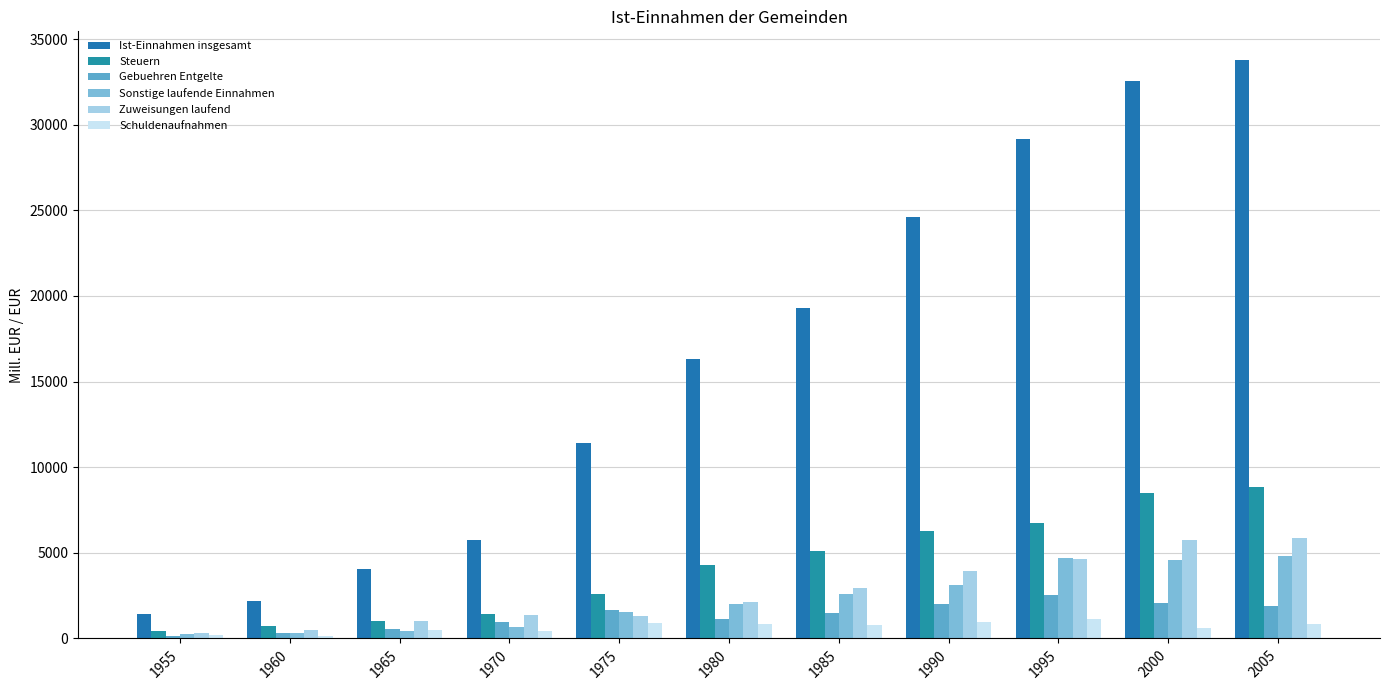

Reading left to right, what are all the values shown in this chart?

Ist-Einnahmen insgesamt: 1955=1452.6	1960=2185.3	1965=4051.5	1970=5728.0	1975=11433.5	1980=16300.0	1985=19301.3	1990=24627.9	1995=29139.0	2000=32542.2	2005=33766.8
Steuern: 1955=418.2	1960=723.5	1965=1011.9	1970=1436.7	1975=2612.7	1980=4317.4	1985=5099.6	1990=6284.8	1995=6758.8	2000=8478.8	2005=8851.7
Gebuehren Entgelte: 1955=149.3	1960=303.2	1965=526.6	1970=957.6	1975=1656.1	1980=1162.2	1985=1508.3	1990=2038.0	1995=2515.0	2000=2043.6	2005=1889.2
Sonstige laufende Einnahmen: 1955=277.1	1960=316.5	1965=448.9	1970=690.2	1975=1561.0	1980=2035.5	1985=2575.9	1990=3107.1	1995=4685.5	2000=4575.6	2005=4808.4
Zuweisungen laufend: 1955=300.1	1960=474.5	1965=1037.4	1970=1390.7	1975=1304.3	1980=2110.6	1985=2958.3	1990=3923.7	1995=4640.0	2000=5733.6	2005=5892.9
Schuldenaufnahmen: 1955=208.1	1960=133.4	1965=481.1	1970=433.6	1975=915.2	1980=865.6	1985=802.2	1990=932.6	1995=1127.9	2000=619.2	2005=864.4